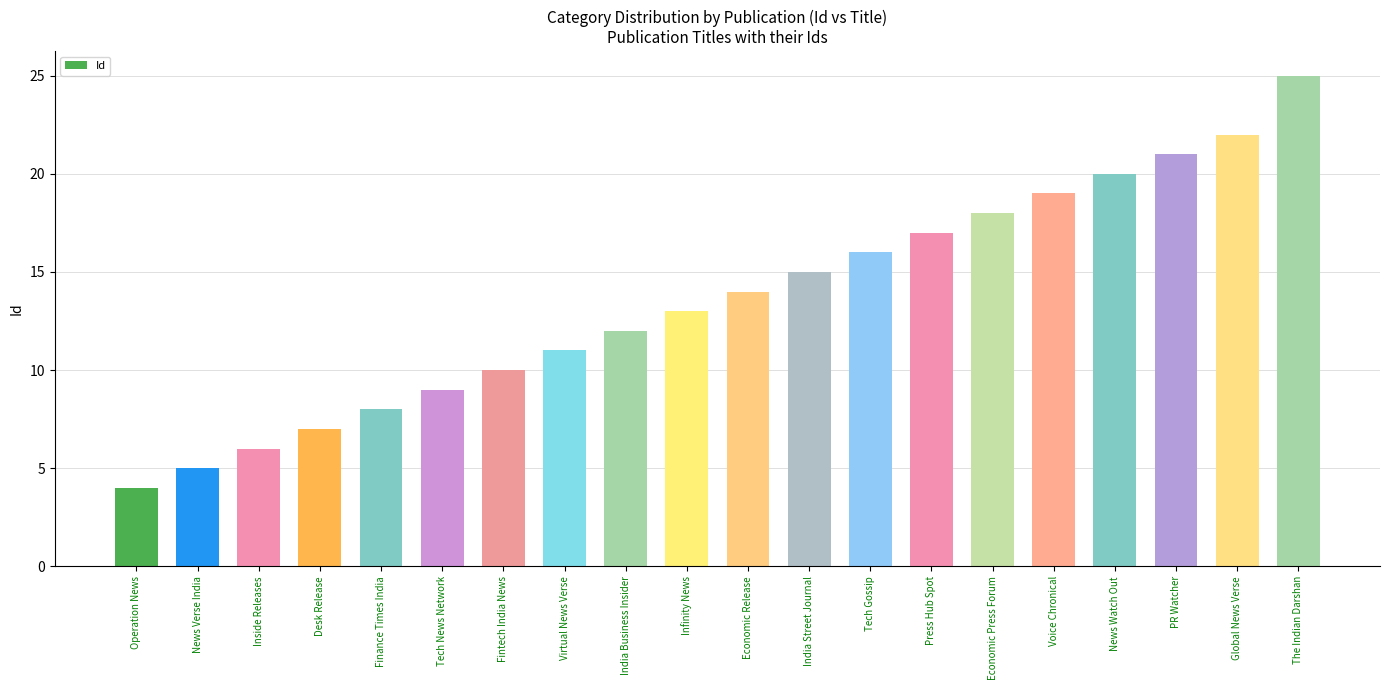

Reading left to right, extract all data points from this chart.

Operation News=4	News Verse India=5	Inside Releases=6	Desk Release=7	Finance Times India=8	Tech News Network=9	Fintech India News=10	Virtual News Verse=11	India Business Insider=12	Infinity News=13	Economic Release=14	India Street Journal=15	Tech Gossip=16	Press Hub Spot=17	Economic Press Forum=18	Voice Chronical=19	News Watch Out=20	PR Watcher=21	Global News Verse=22	The Indian Darshan=25